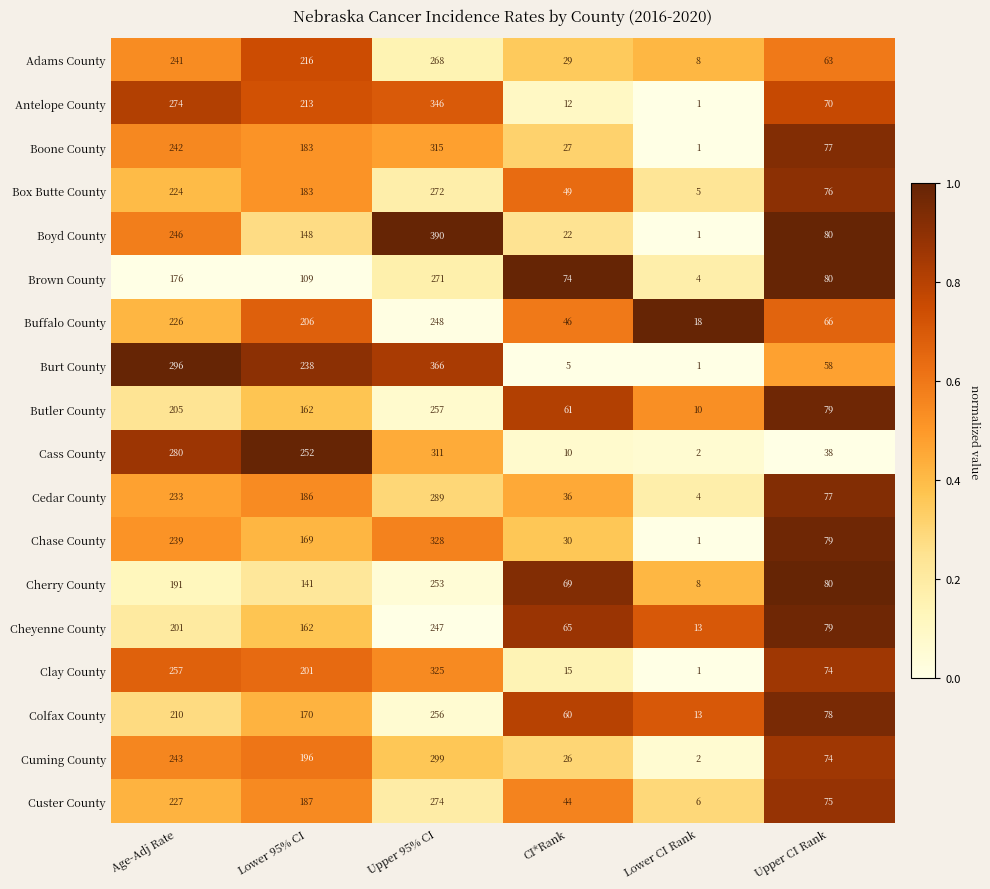

Which series has the largest total across all categories?

Burt County